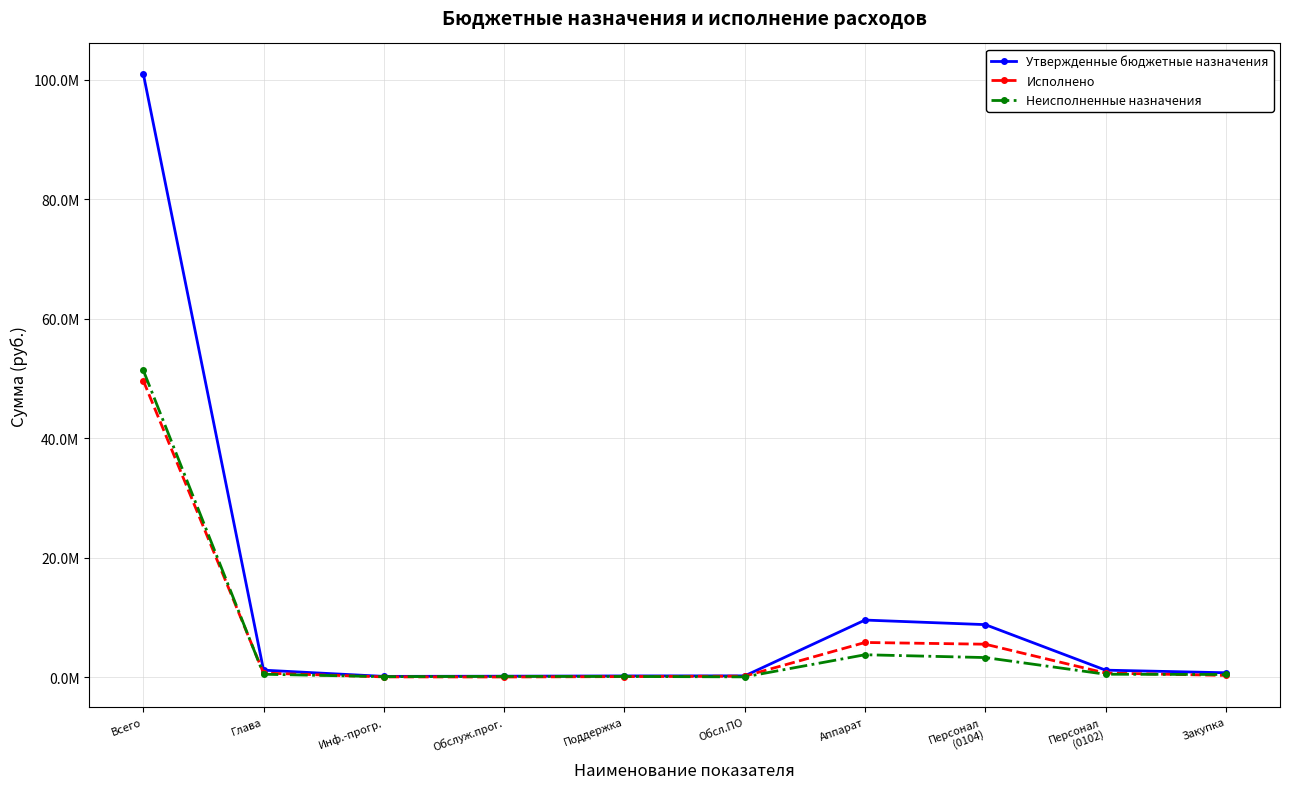

Is the value of Исполнено at Глава greater than the value of Утвержденные бюджетные назначения at Поддержка?

Yes